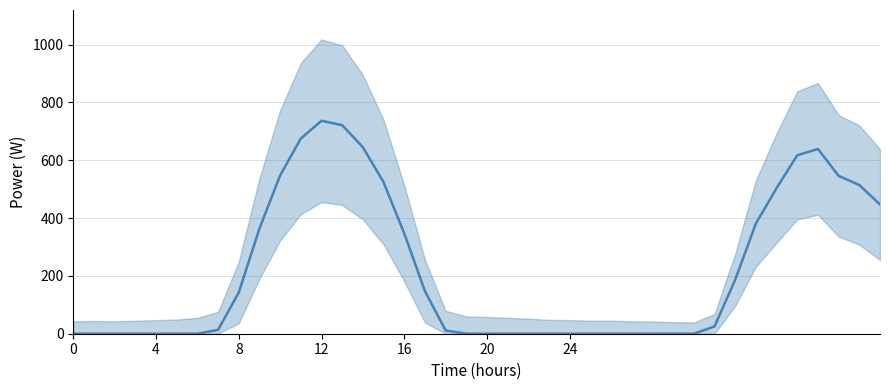

What is the label of the 32nd point from the left?

31